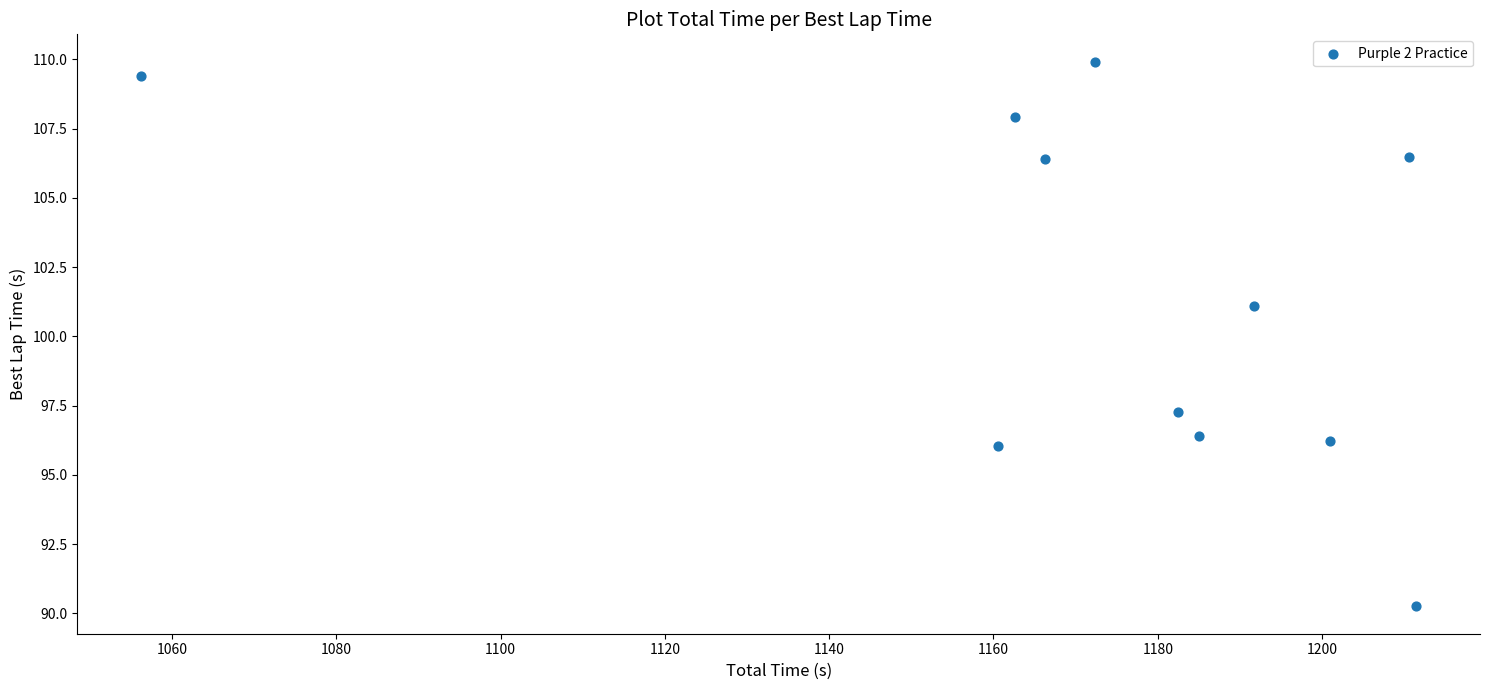

What is the average X value?

1172.8